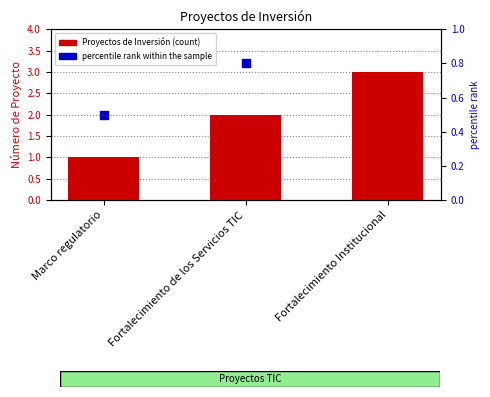

At which category is the sum across all series the highest?

Fortalecimiento Institucional